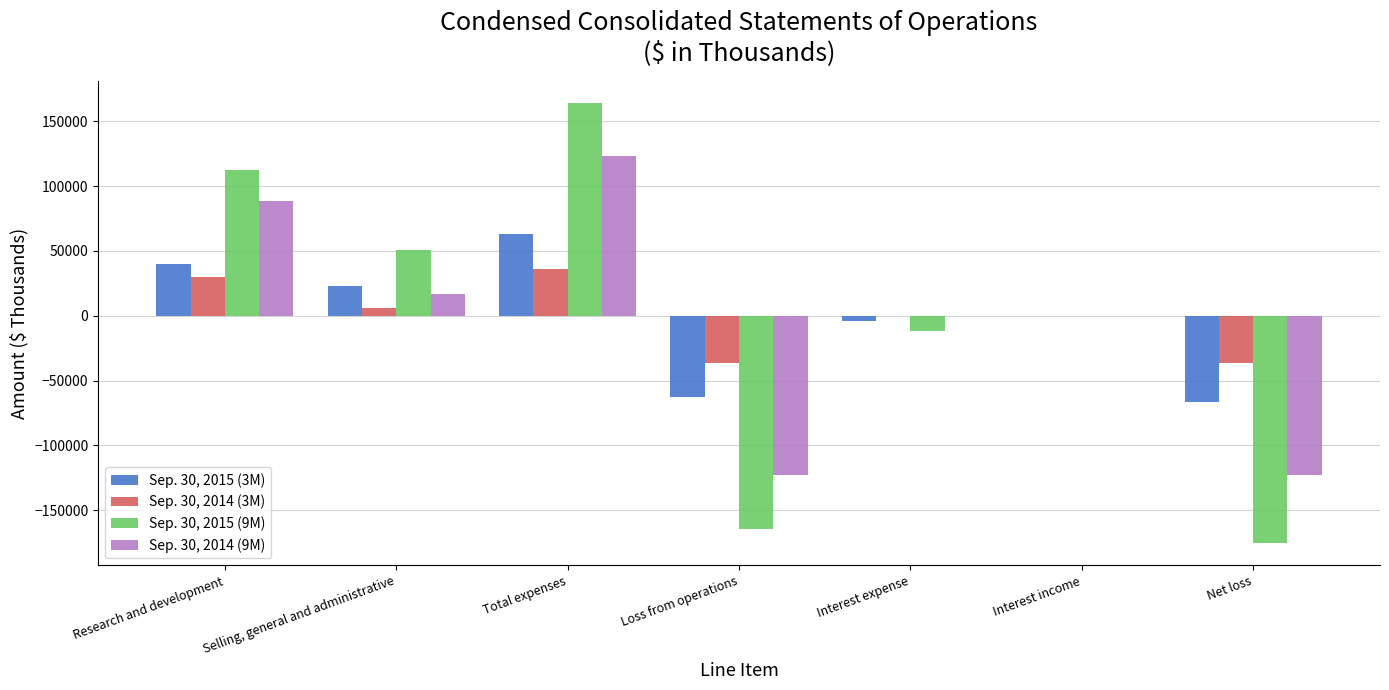

The value of Sep. 30, 2015 (3M) at Total expenses is 62829. True or false?

True